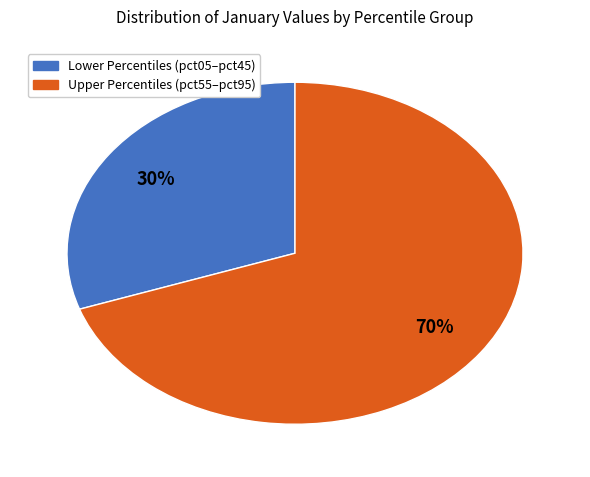

Does any single category account for the majority?

Yes